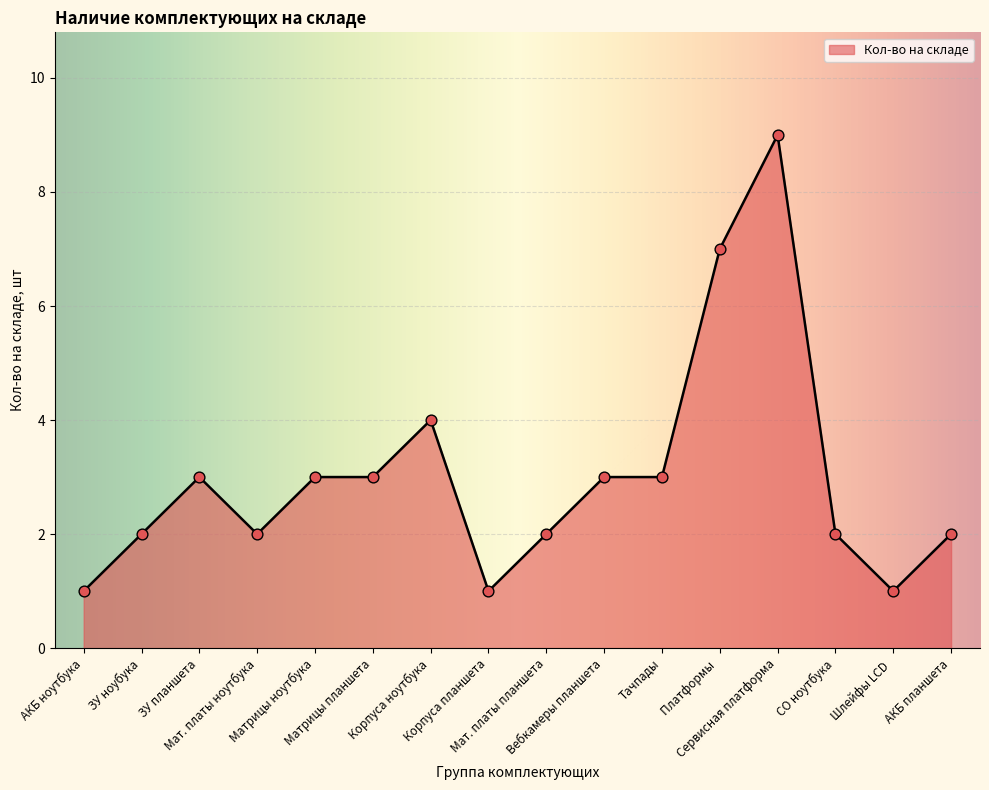

What is the change in value from АКБ ноутбука to Платформы ?

+6